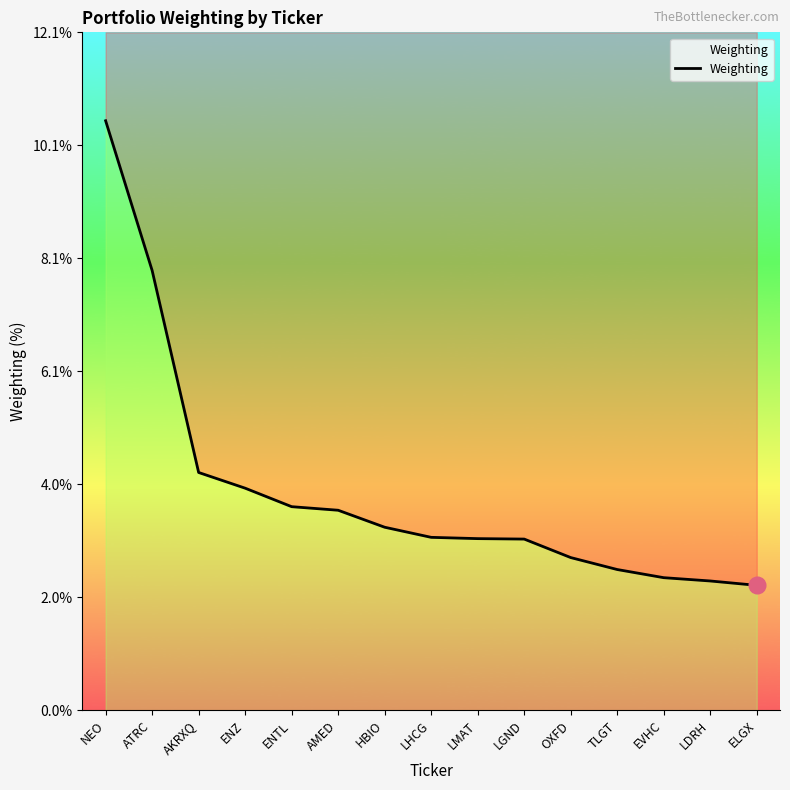

What is the label of the 8th point from the left?

LHCG